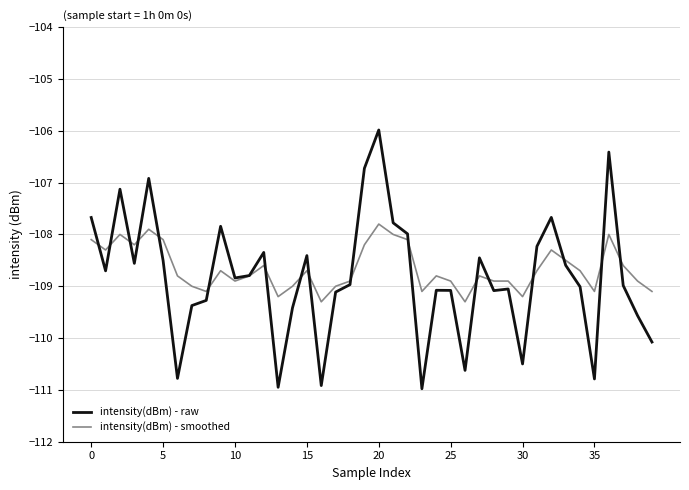

What is the maximum value shown in the chart?

-106.0